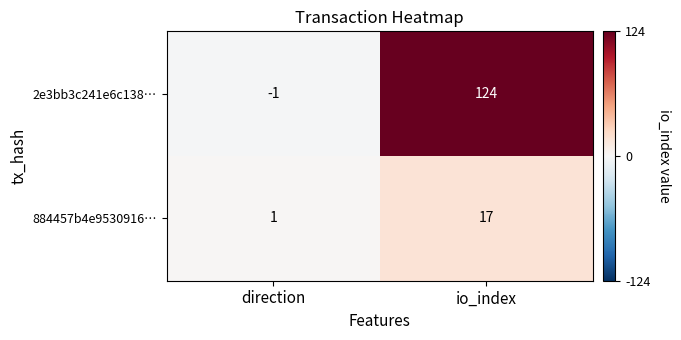

Count the number of categories in the chart.

2